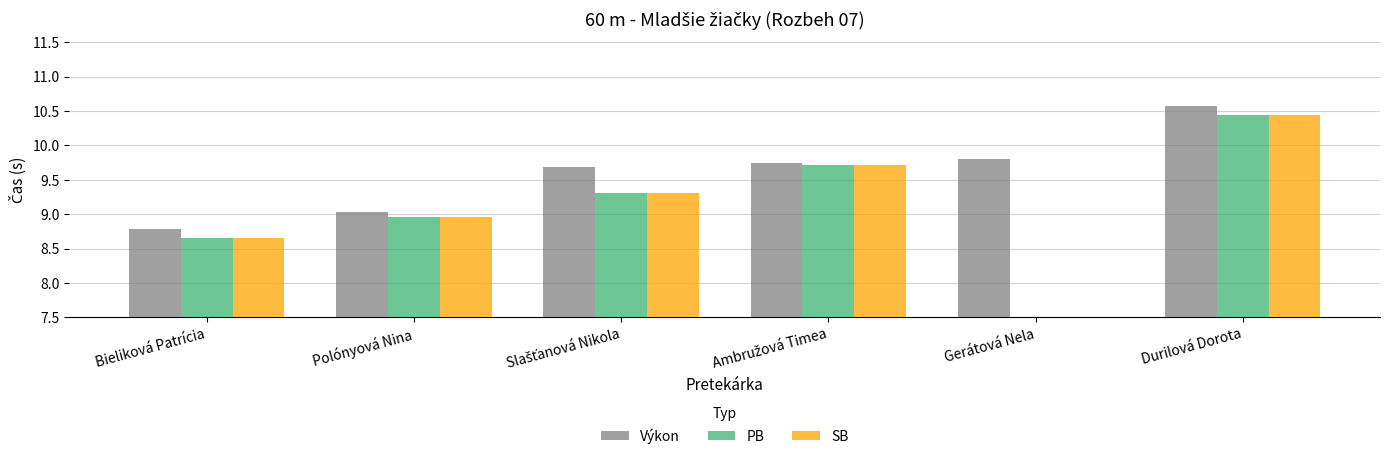

Between Gerátová Nela and Bieliková Patrícia, which is larger?

Gerátová Nela